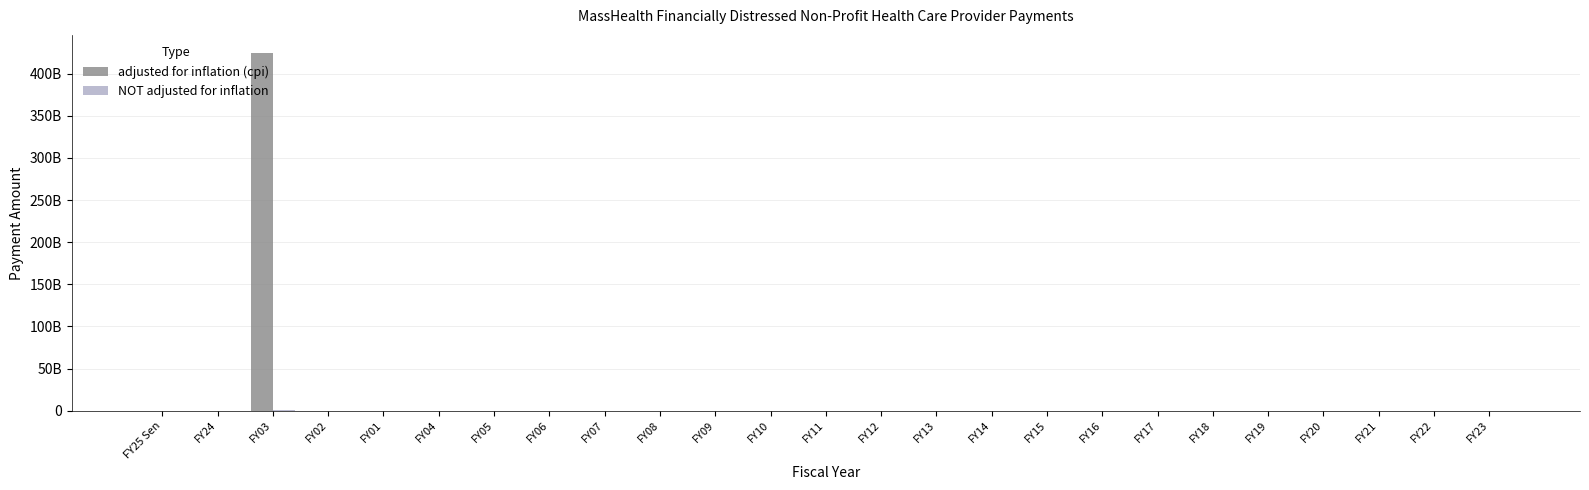

Does the chart contain stacked bars?

No